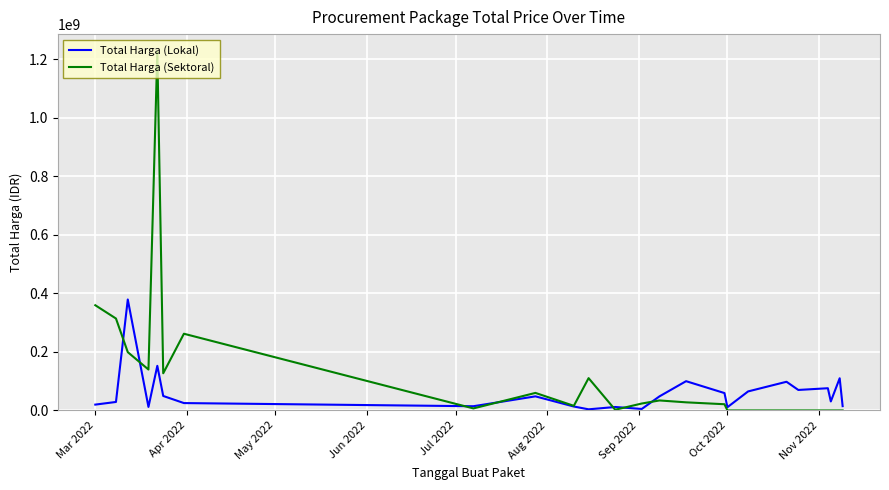

What is the greatest value displayed?

1224682000